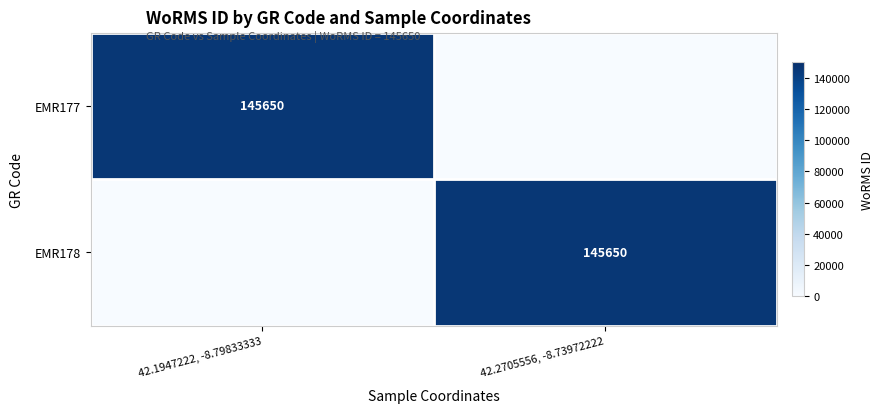

The EMR178 series shows 145650 at 42.2705556, -8.73972222. True or false?

True